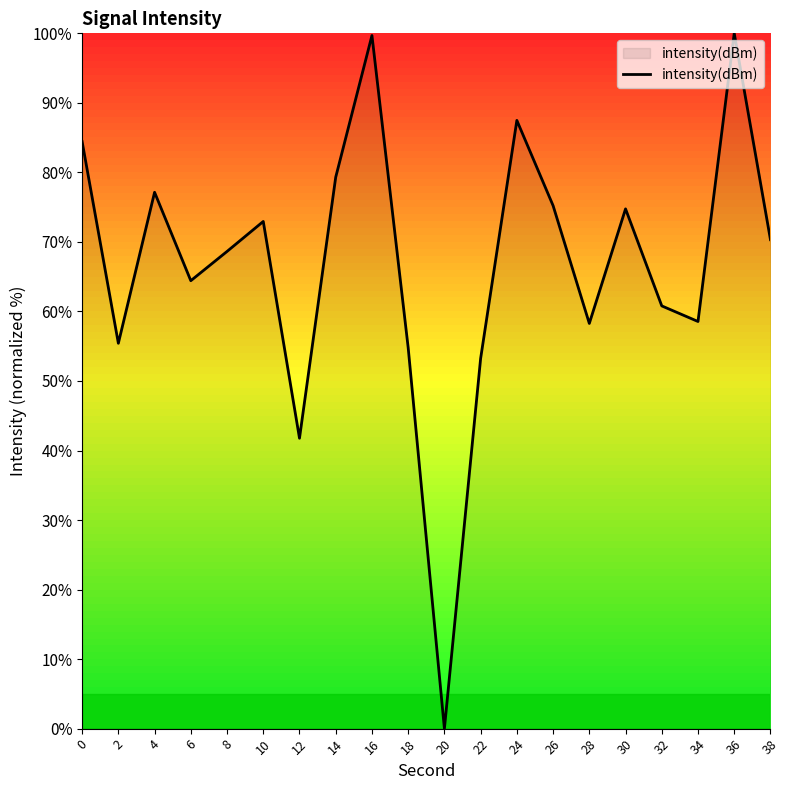

The value at 32 is 86.8. True or false?

False